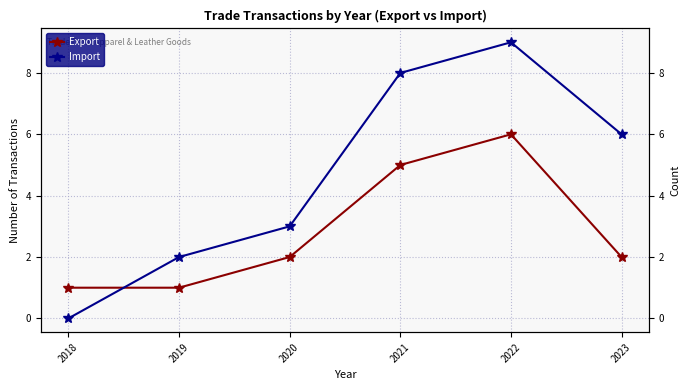

Rank the categories by Export value from lowest to highest.

2018, 2019, 2020, 2023, 2021, 2022